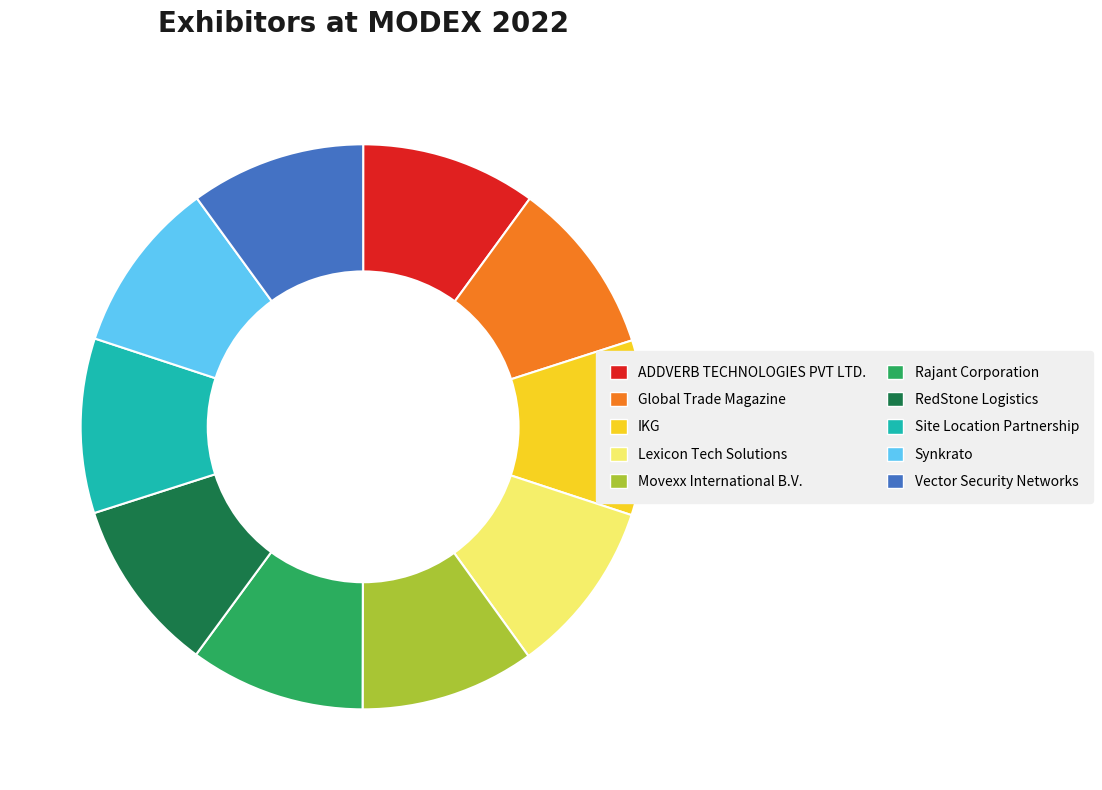

Approximately how many times larger is the value at IKG compared to Site Location Partnership?

1.0